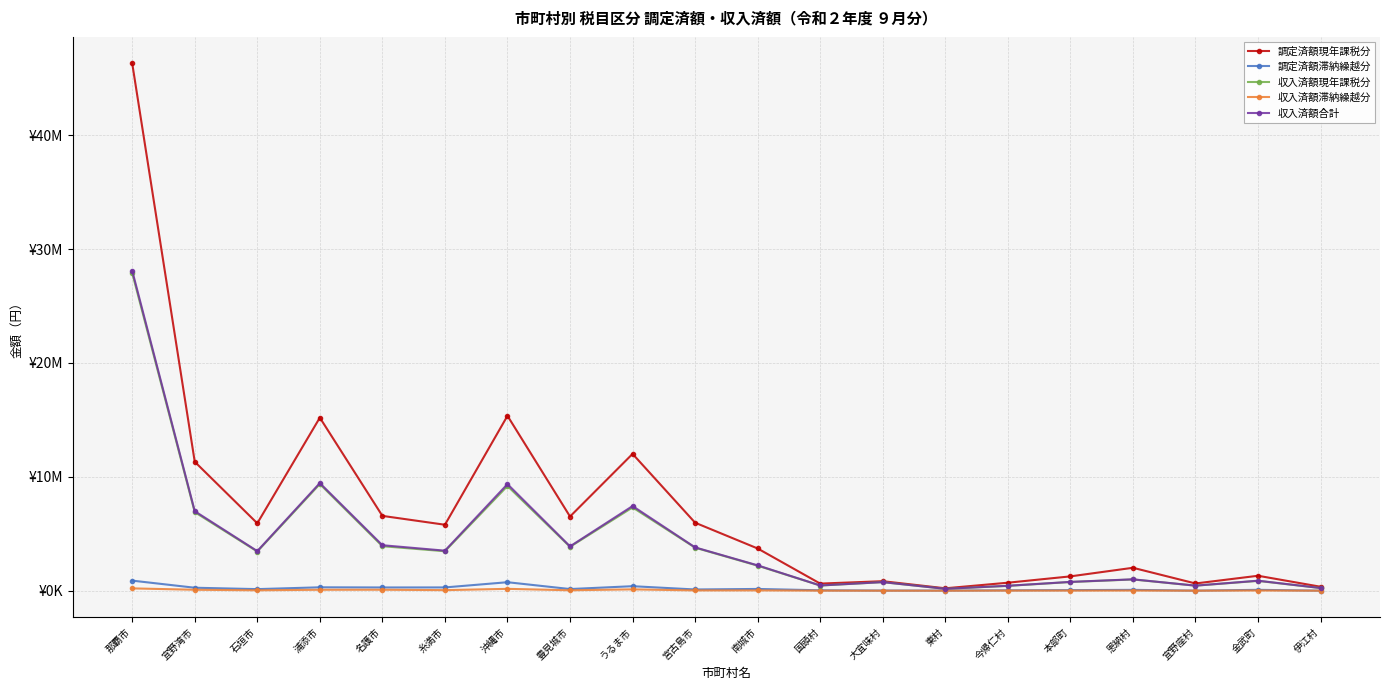

Read the 調定済額現年課税分 value at 沖縄市, to the nearest 10.

15359810